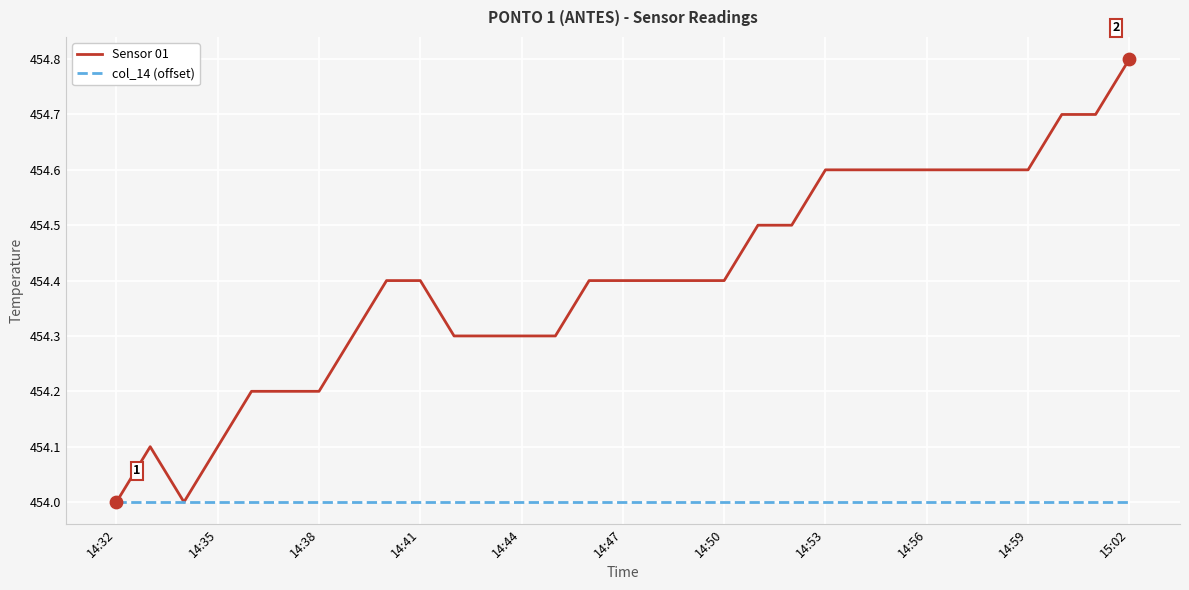

Which series has the largest total across all categories?

Sensor 01